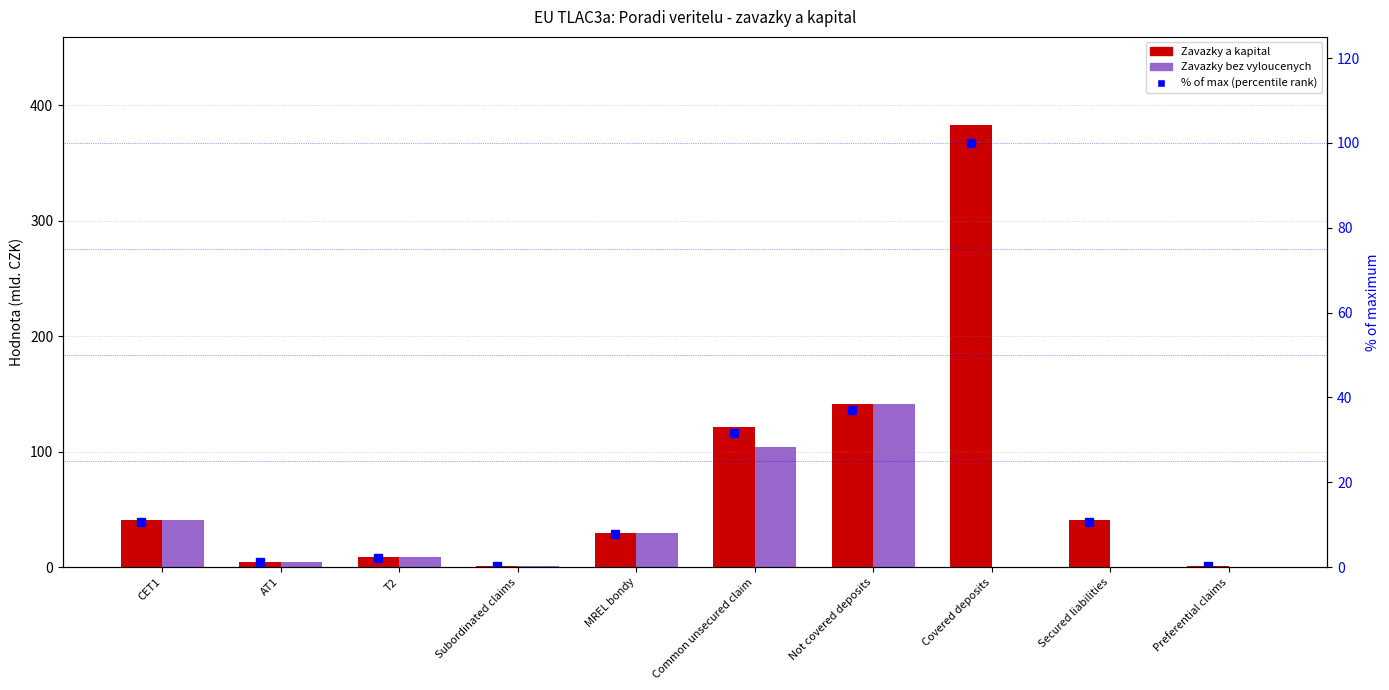

Are the bars grouped side by side (vs. stacked)?

Yes